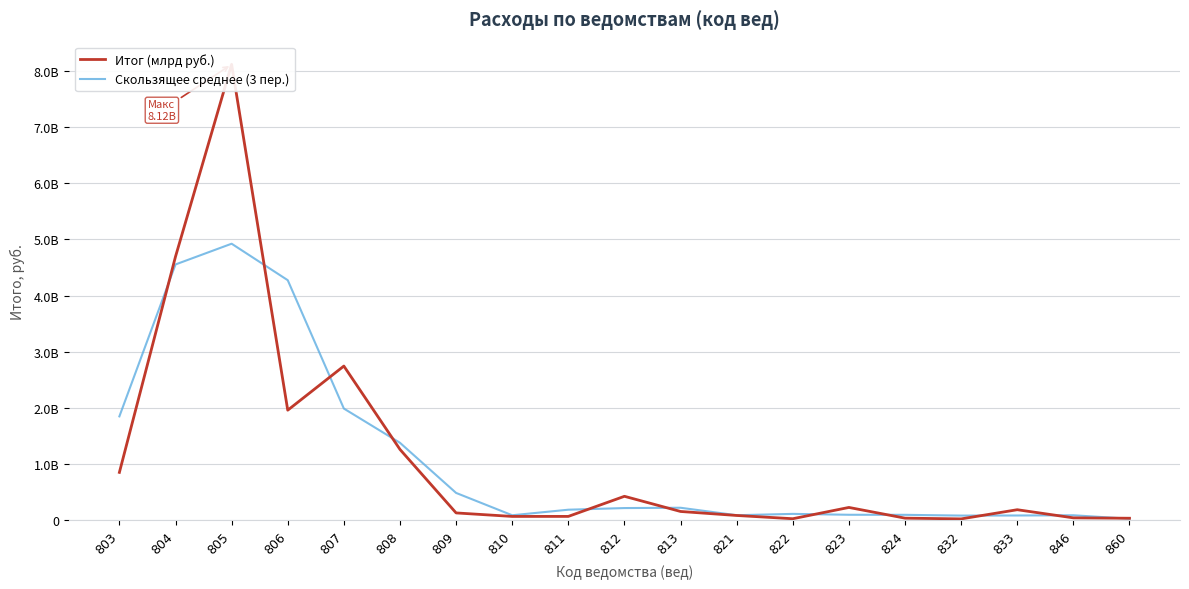

How many times do Скользящее среднее (3 пер.) and Итог (млрд руб.) cross each other?

11